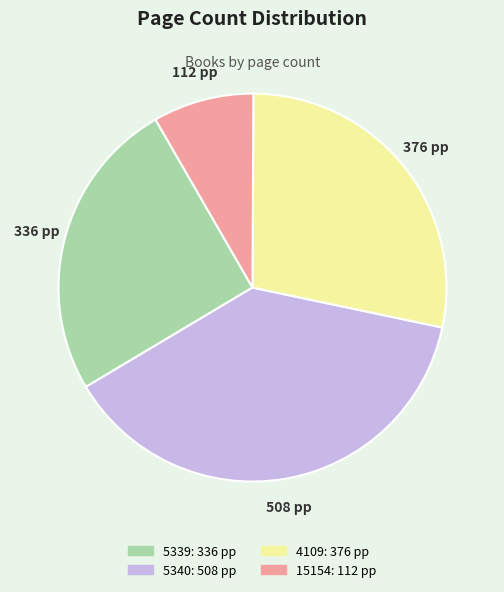

The 4109 slice represents 21% of the pie. True or false?

False